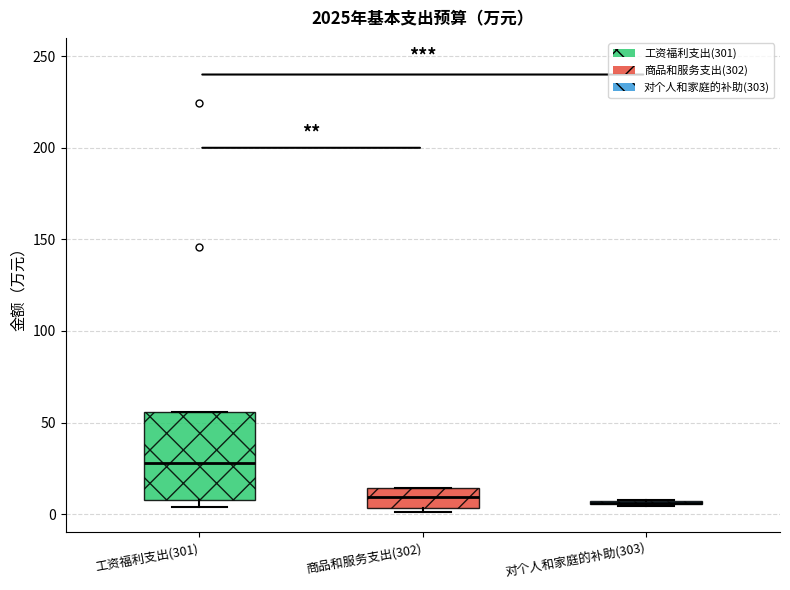

Reading left to right, read every box against the y-axis: the position of its median line, the range the box covers, and the ends of its whiskers. The values are not printed on the chart, so give them approximately, as read against the axis.

工资福利支出(301): median 30, box 10 to 55, whiskers 5 to 55
商品和服务支出(302): median 10, box 5 to 15, whiskers 0 to 15
对个人和家庭的补助(303): box collapsed to a line at 5, whiskers 5 to 10